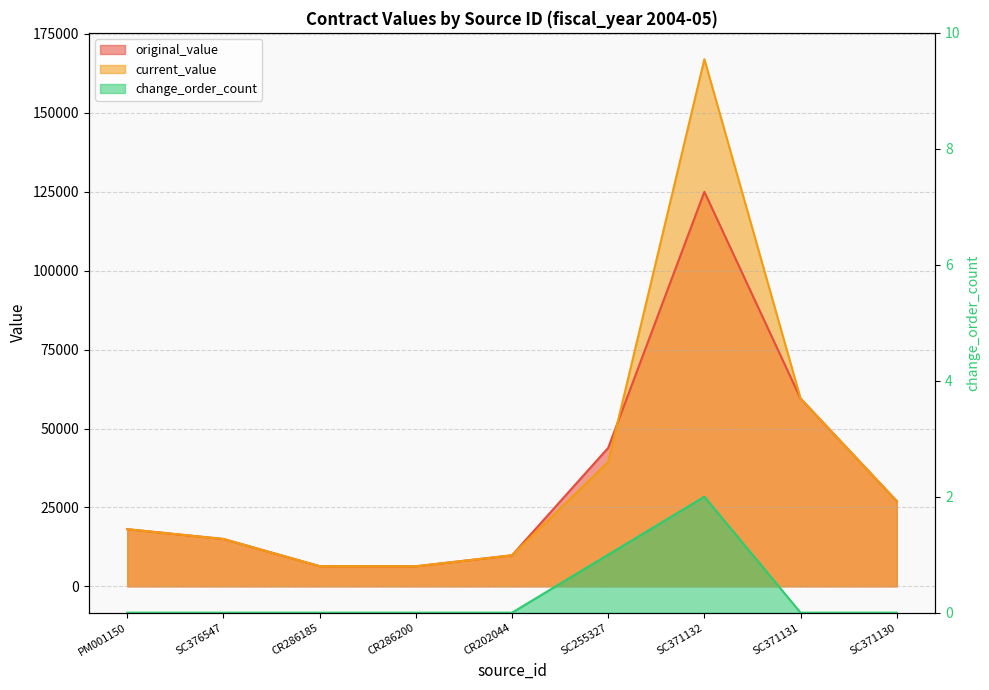

How many values in the original_value series exceed 18103?

5